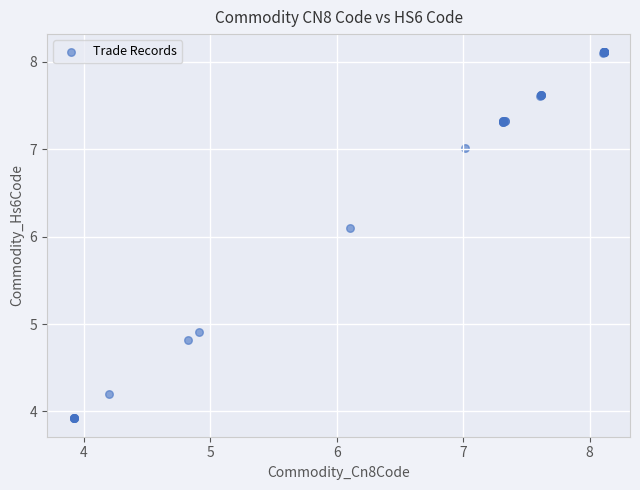

What Y value in the scatter plot is closest to 6?

6.1